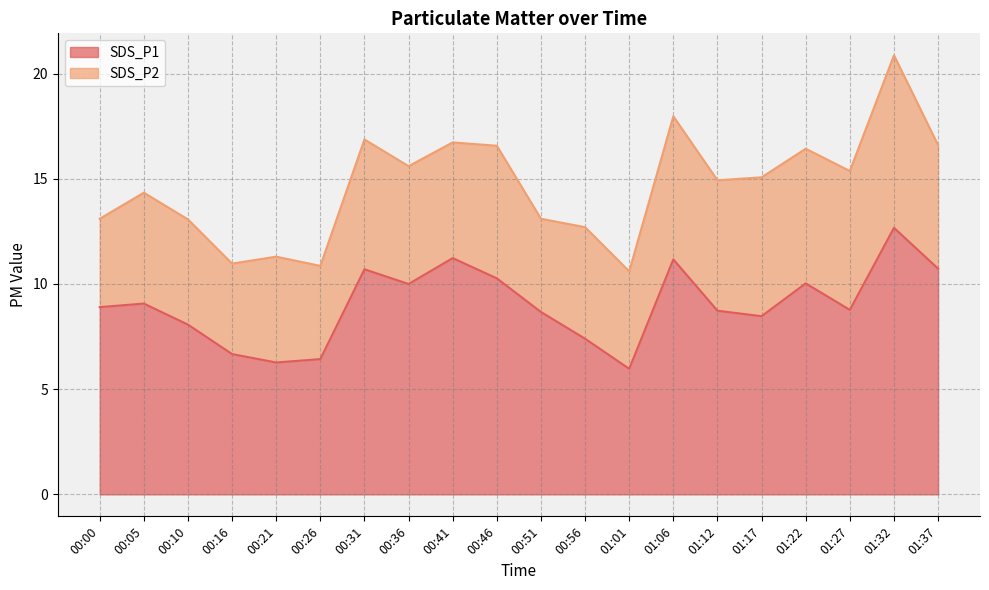

Where is the first local maximum?

00:05